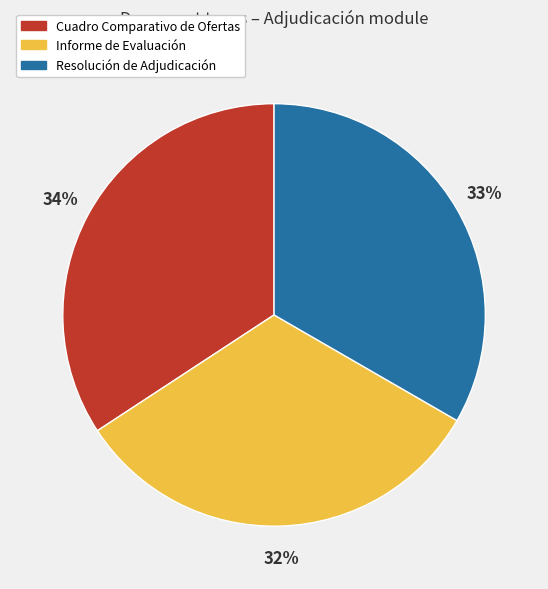

Do Informe de Evaluación and Resolución de Adjudicación together represent more than half of the pie?

Yes